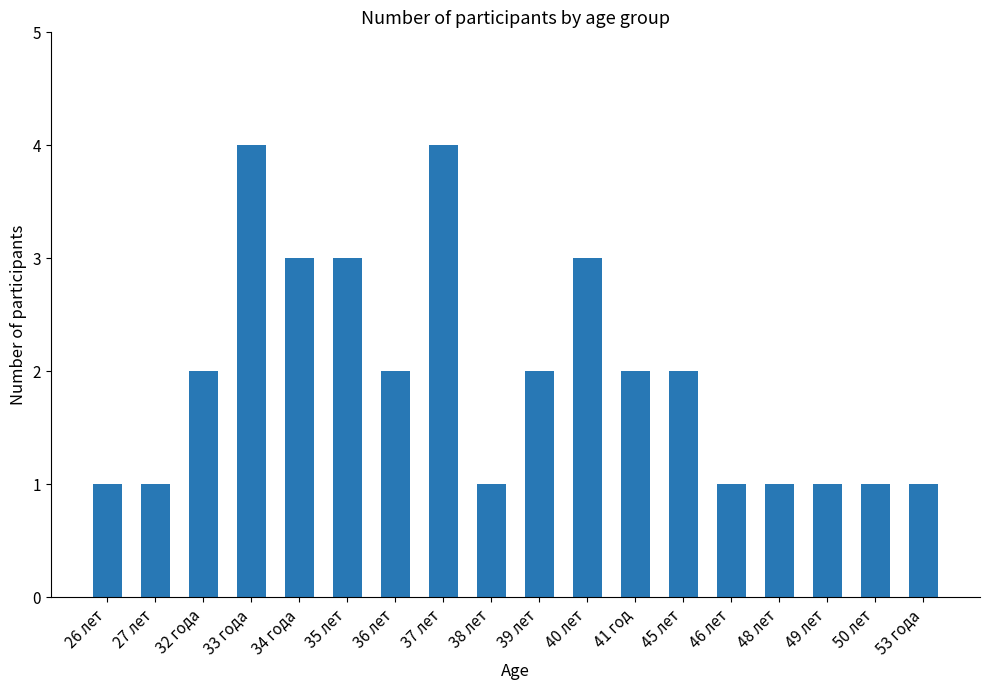

Is it true that the value at 38 лет is 2?

False